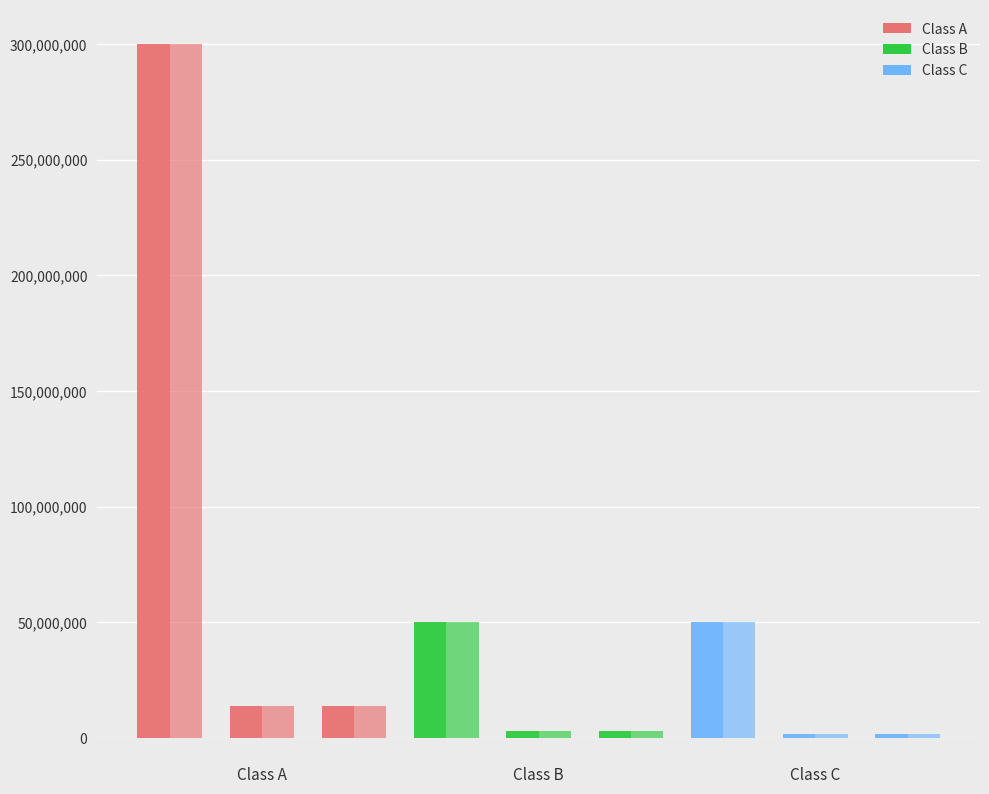

Count the number of data series in this chart.

2